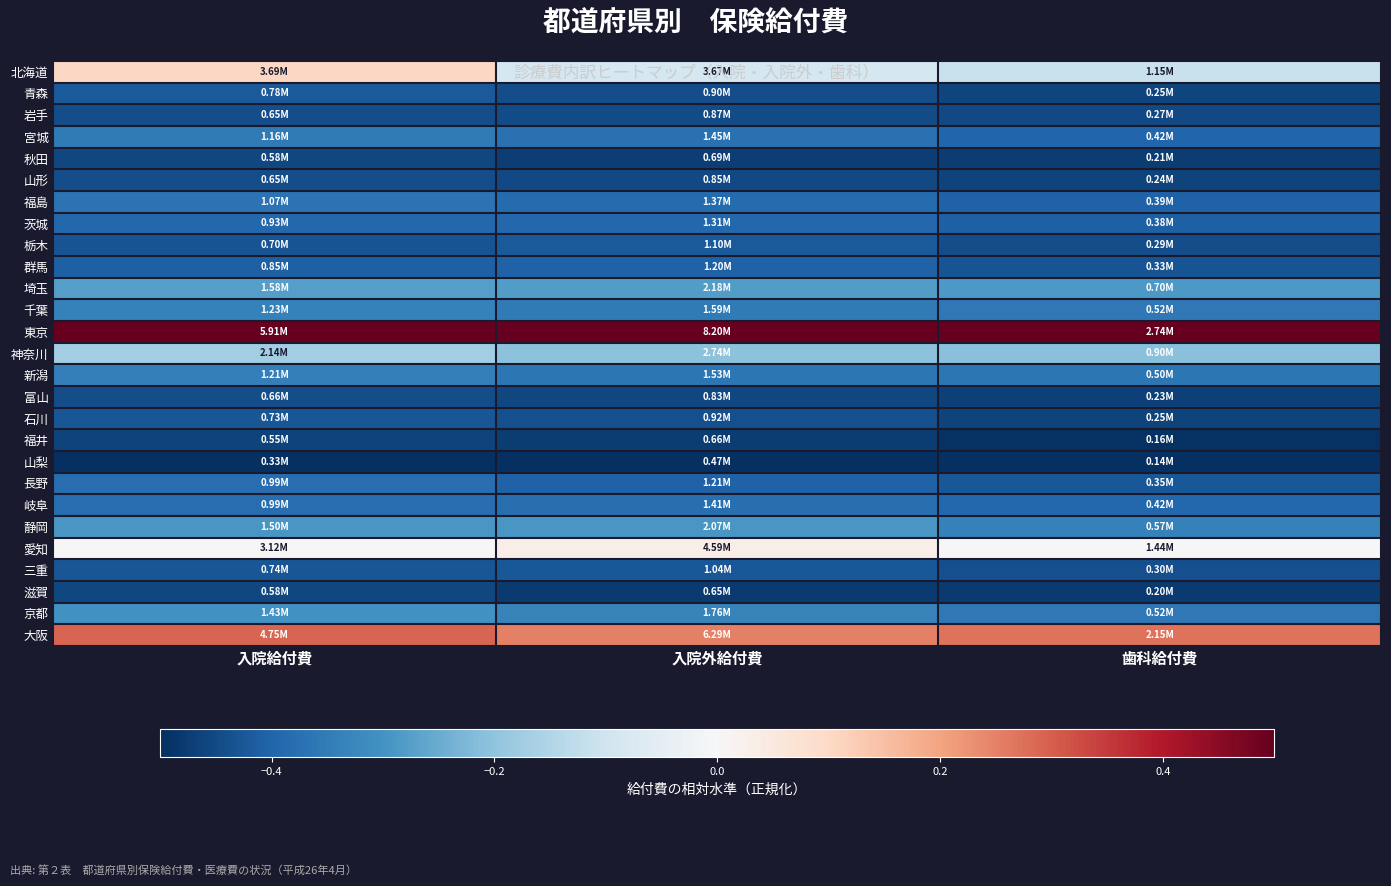

What is the minimum value shown in the chart?

-0.5